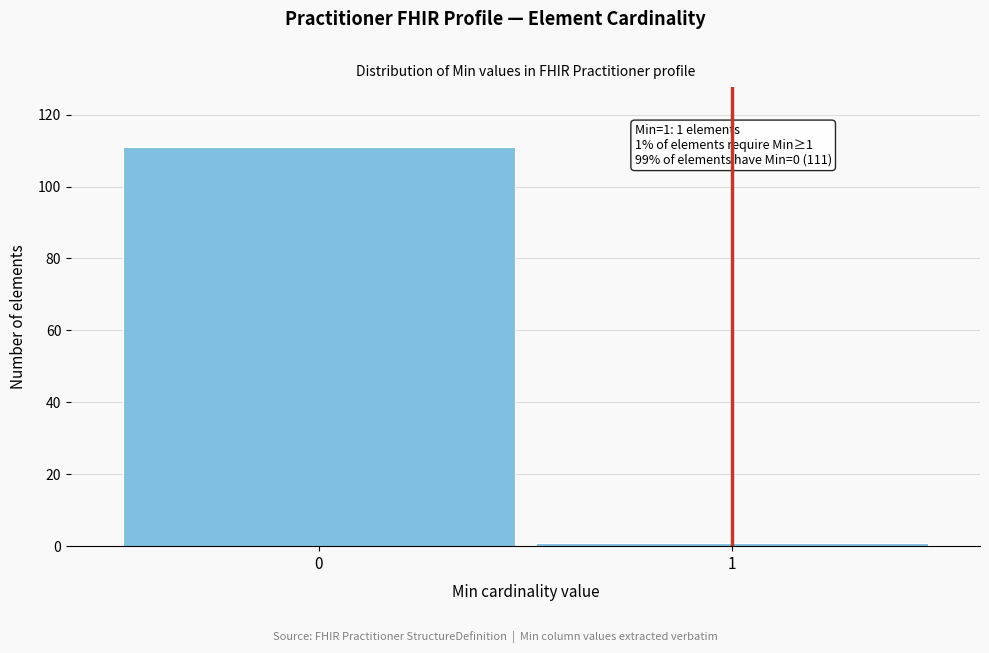

Reading left to right, list all the values displayed in this chart.

111	1